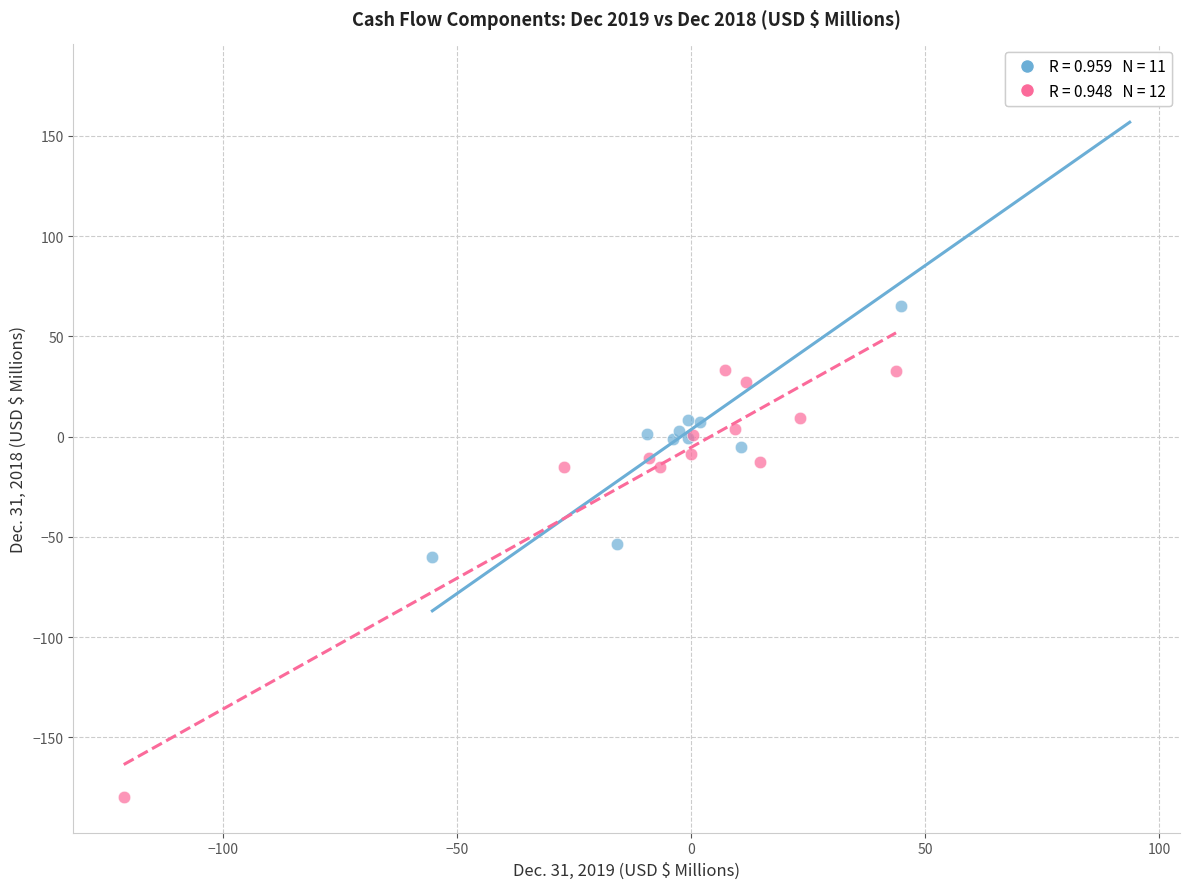

Which series reaches the minimum Y coordinate?

Dec. 31, 2018 (Investing & Financing)